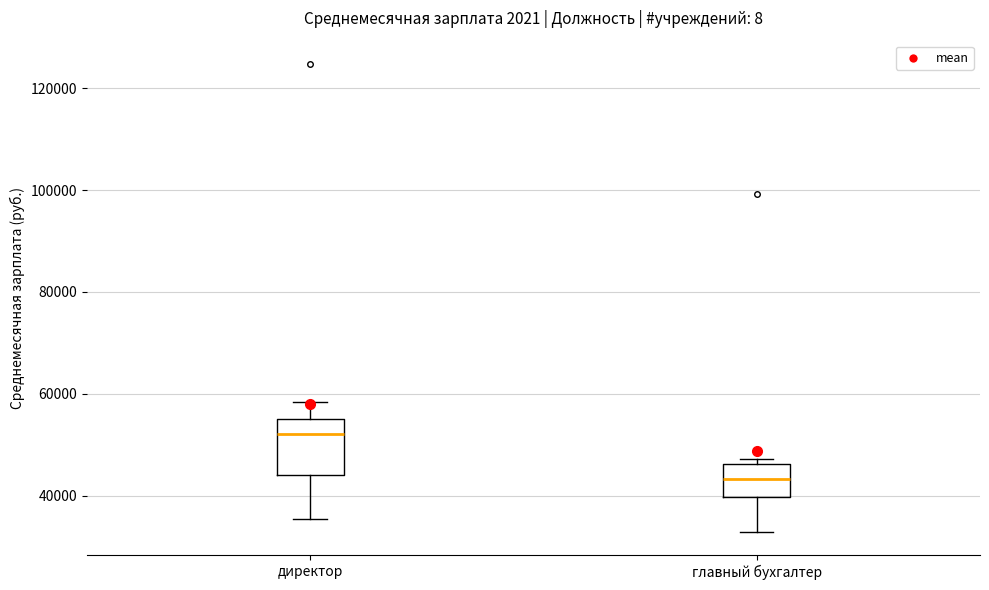

Which box is the tallest, from its lower edge to its upper edge?

директор